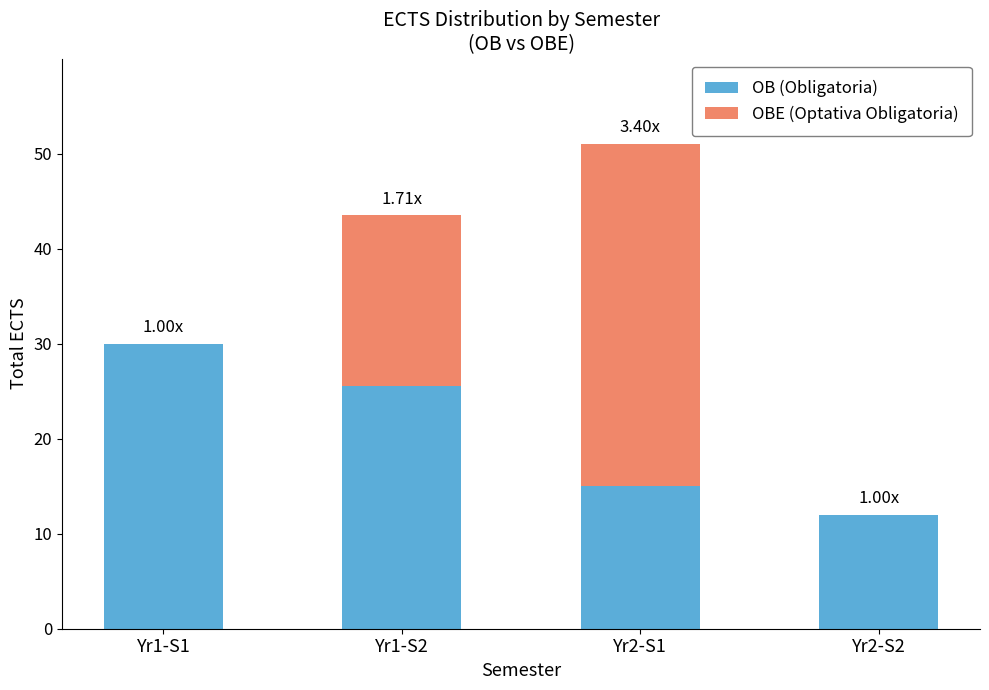

What is the sum of the OB (Obligatoria) values at Yr1-S1 and Yr2-S1?

45.0